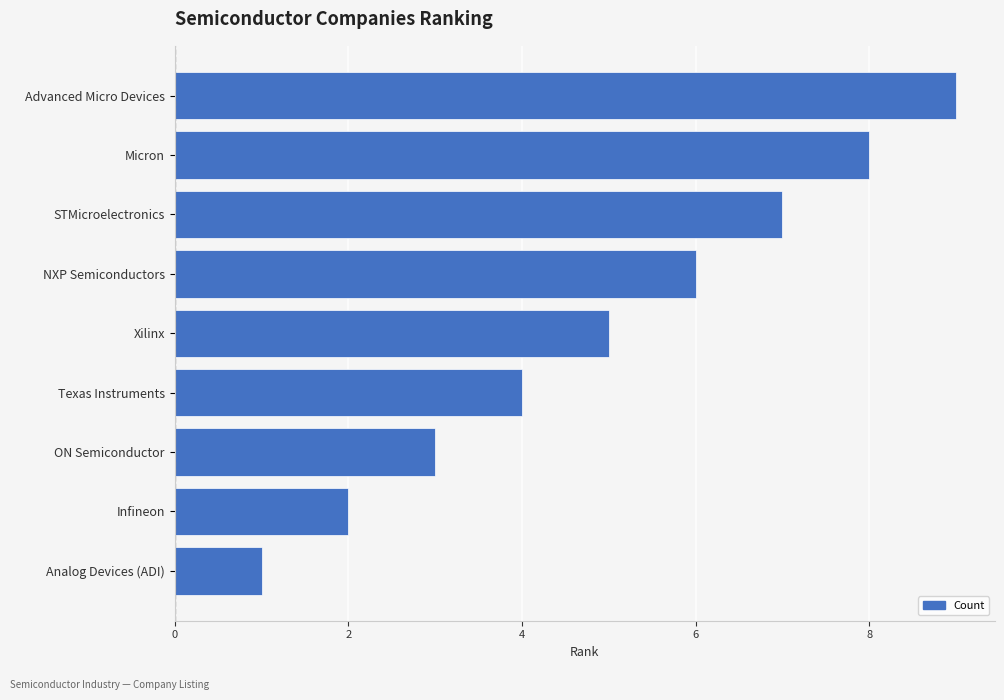

How many bars are there in total?

9